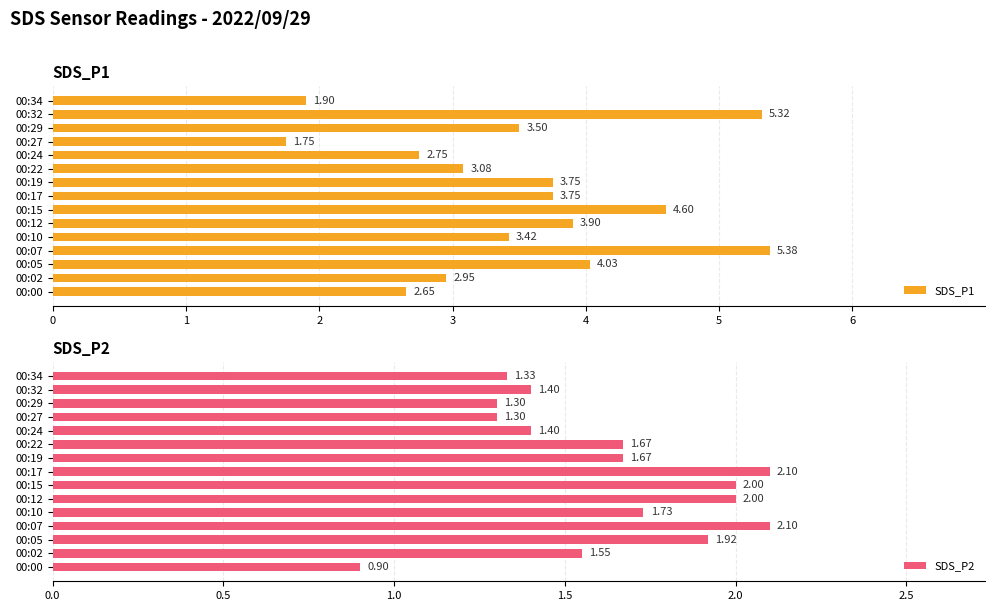

Which category has the lowest value in the SDS_P1 series?

00:27